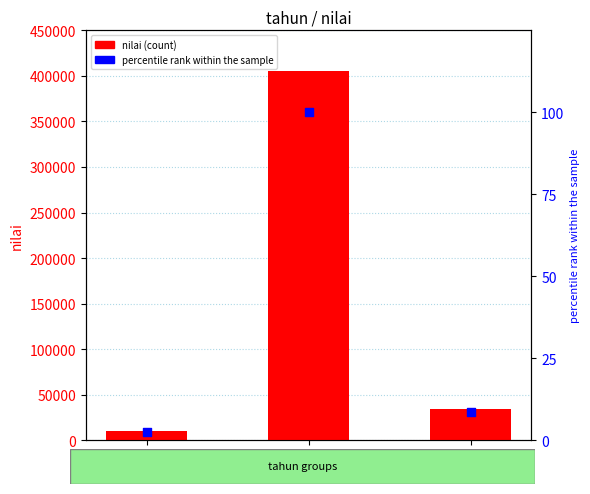

At which category is the sum across all series the highest?

2022